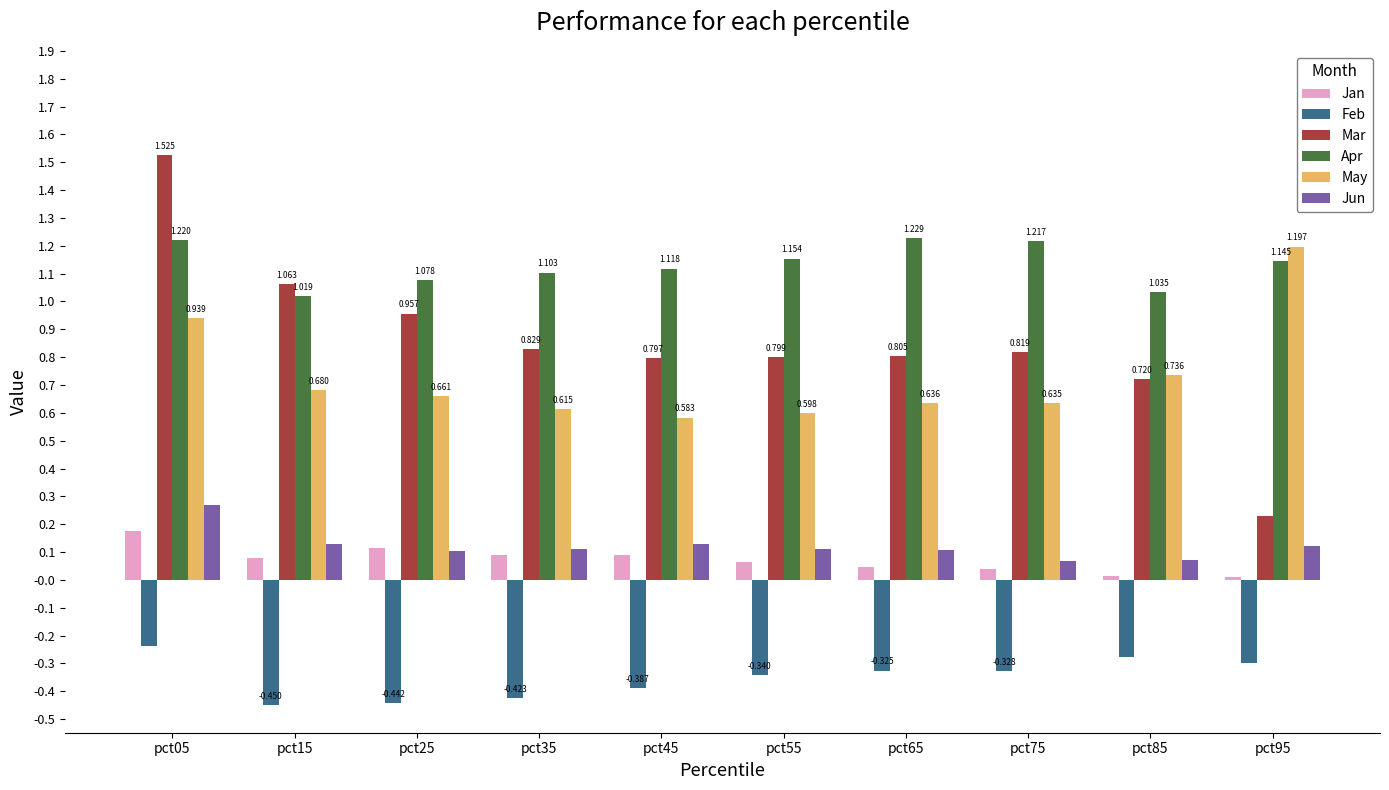

At pct85, list the series in order from smallest to largest.

Feb, Jan, Jun, Mar, May, Apr